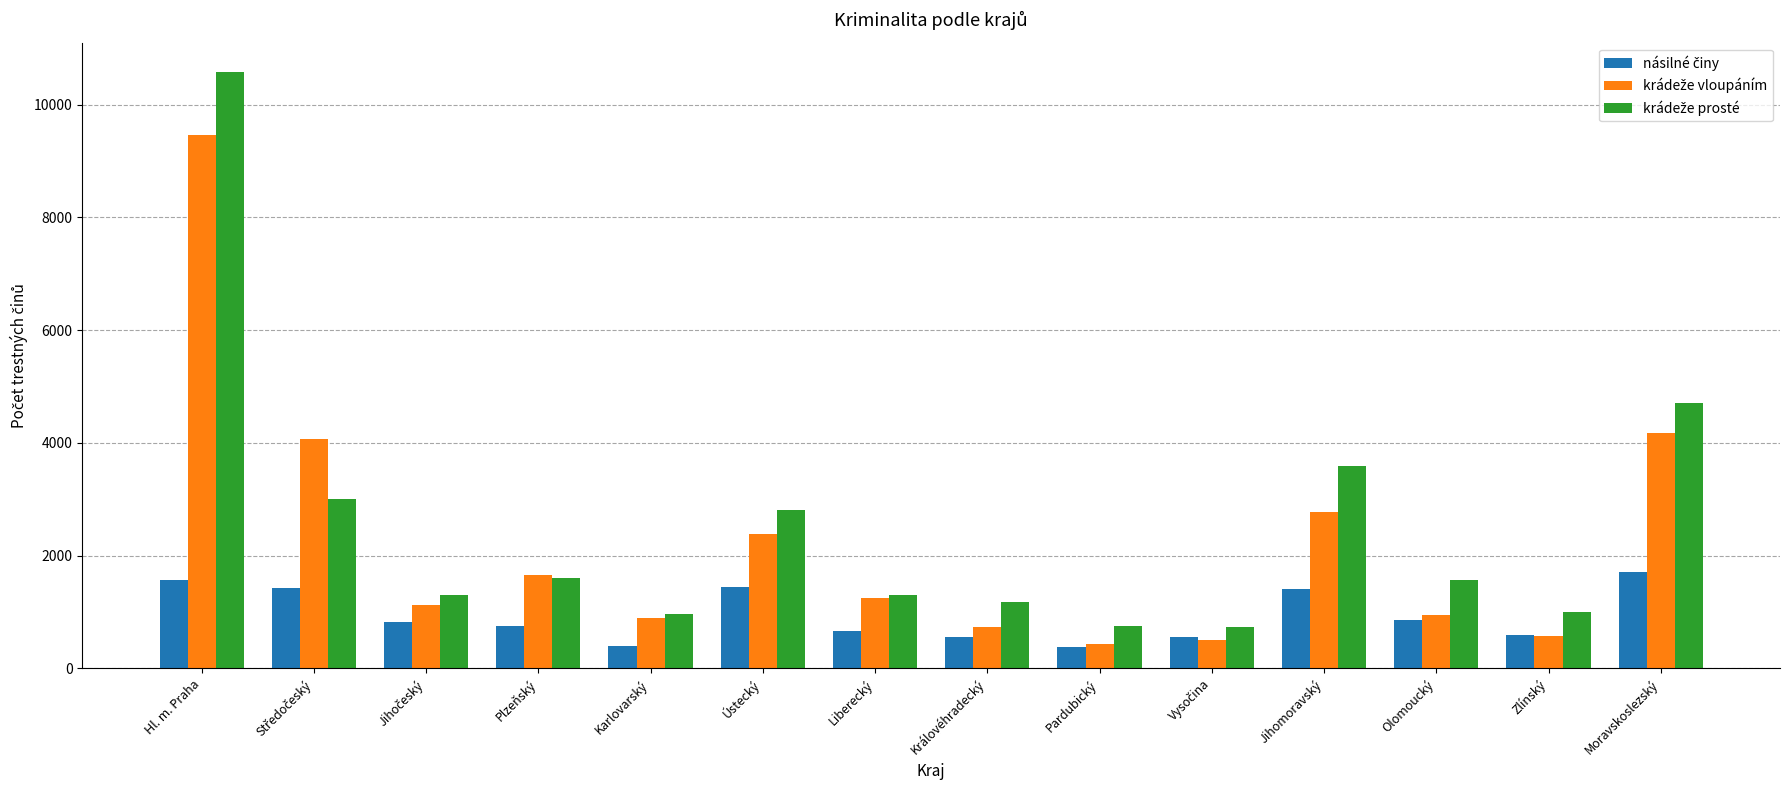

What is the smallest value displayed?

374